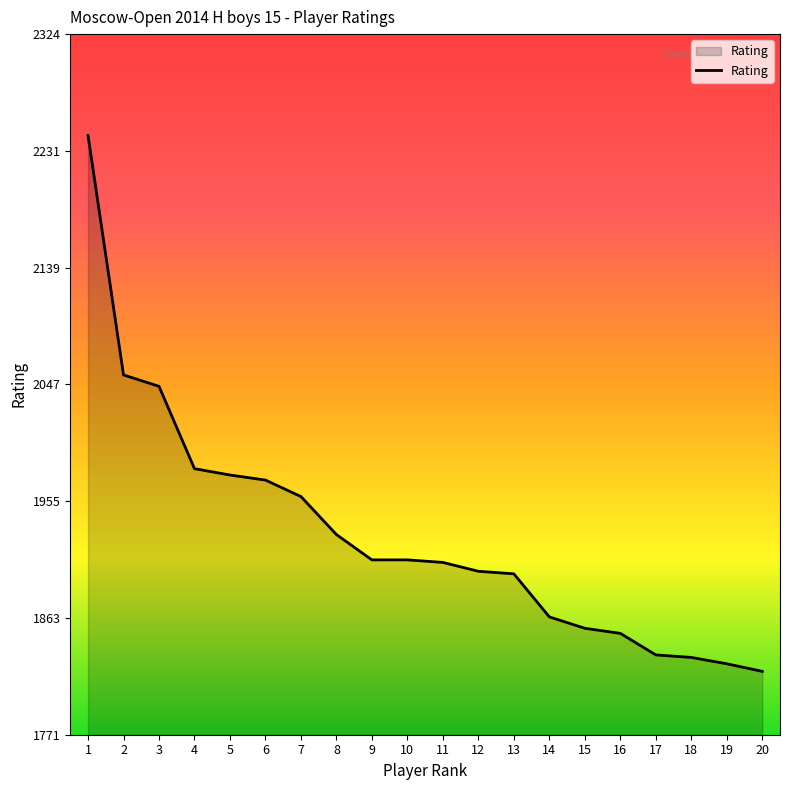

What is the difference between the second highest and second lowest values?

228